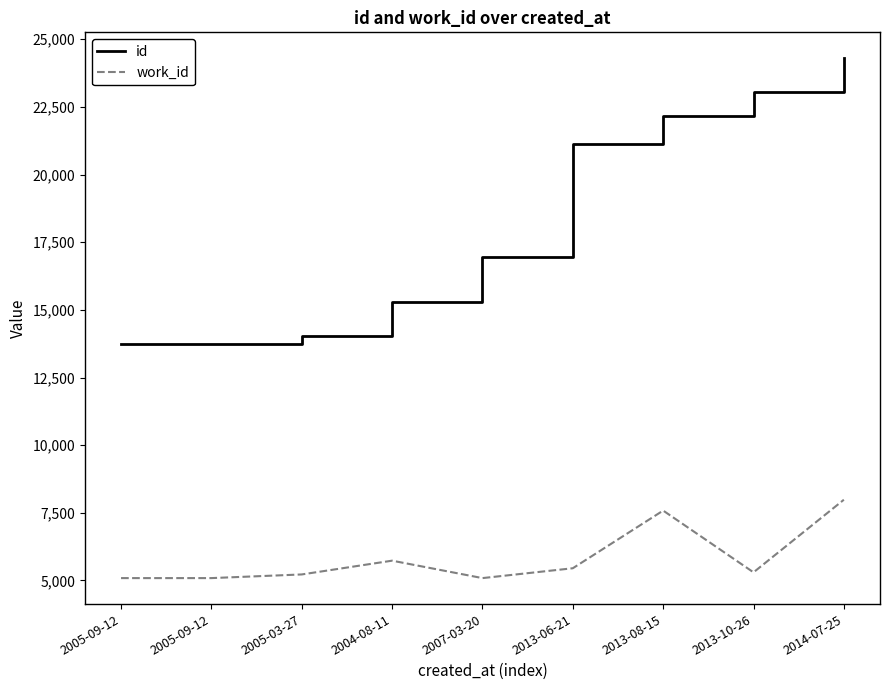

Count the number of data series in this chart.

2